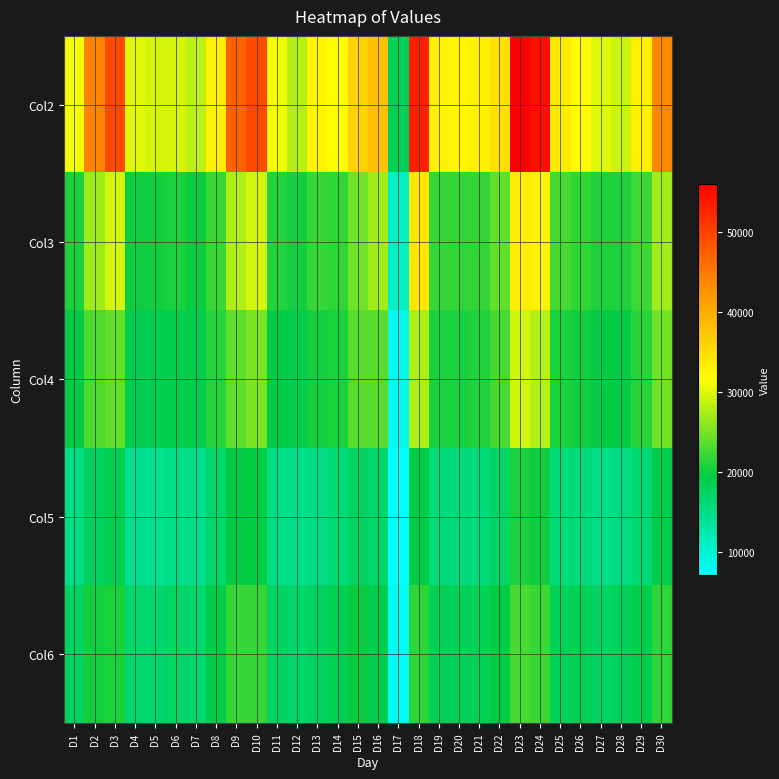

Reading left to right, list all the values displayed in this chart.

Col2: D1=31004	D2=44001	D3=49445	D4=30042	D5=29636	D6=29602	D7=28366	D8=33193	D9=47222	D10=49453	D11=30806	D12=28064	D13=32645	D14=31841	D15=36286	D16=37837	D17=18094	D18=53018	D19=32758	D20=32445	D21=32801	D22=34684	D23=56027	D24=54507	D25=33556	D26=32034	D27=29919	D28=28889	D29=33067	D30=43730
Col3: D1=20856	D2=26954	D3=29271	D4=20055	D5=20099	D6=20562	D7=19831	D8=22191	D9=27839	D10=29460	D11=20987	D12=20184	D13=21945	D14=21455	D15=24774	D16=27125	D17=11016	D18=33916	D19=21914	D20=21640	D21=21762	D22=23947	D23=33459	D24=32872	D25=22713	D26=21813	D27=20677	D28=20706	D29=22282	D30=27152
Col4: D1=19429	D2=23037	D3=23955	D4=18822	D5=18731	D6=18871	D7=18854	D8=21099	D9=23757	D10=25184	D11=19160	D12=18780	D13=20143	D14=20662	D15=23645	D16=23682	D17=8304	D18=27591	D19=20554	D20=20498	D21=20991	D22=22730	D23=29219	D24=28065	D25=20497	D26=20190	D27=19427	D28=19371	D29=21297	D30=24697
Col5: D1=15216	D2=17774	D3=18402	D4=14405	D5=14308	D6=14929	D7=14711	D8=16709	D9=19145	D10=19577	D11=15048	D12=14736	D13=15201	D14=15787	D15=17382	D16=16720	D17=7099	D18=19289	D19=15845	D20=15556	D21=15791	D22=17153	D23=20638	D24=19999	D25=15822	D26=15737	D27=15084	D28=15476	D29=16418	D30=18996
Col6: D1=17563	D2=20194	D3=20492	D4=16751	D5=16496	D6=17117	D7=16845	D8=19072	D9=21829	D10=21901	D11=17352	D12=16935	D13=17522	D14=18195	D15=19724	D16=18789	D17=7873	D18=21496	D19=18310	D20=17965	D21=18130	D22=19440	D23=22957	D24=22130	D25=18183	D26=18105	D27=17410	D28=17855	D29=18868	D30=21460